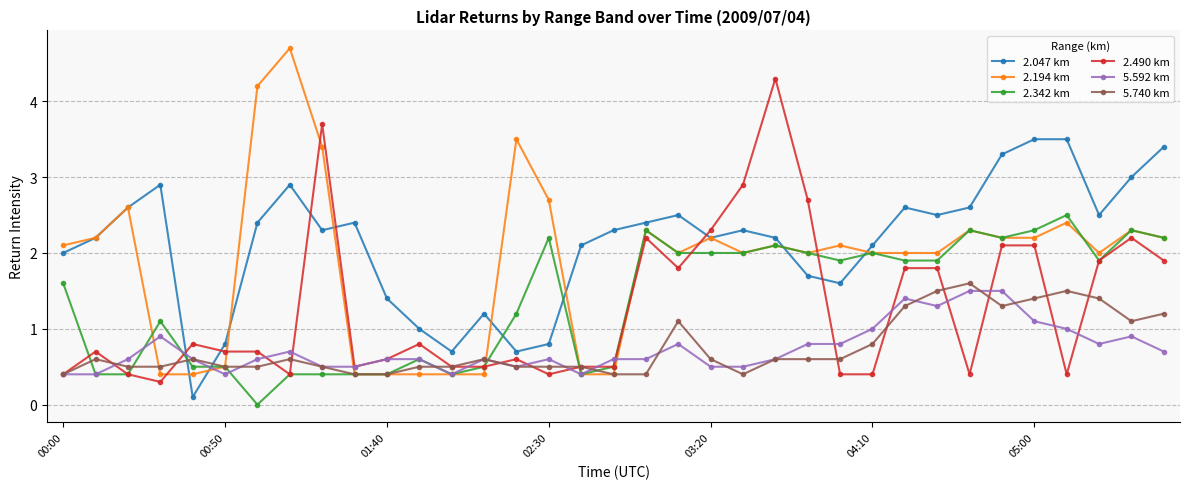

What is the difference between the maximum and second lowest values in the 5.592 km series?

1.1